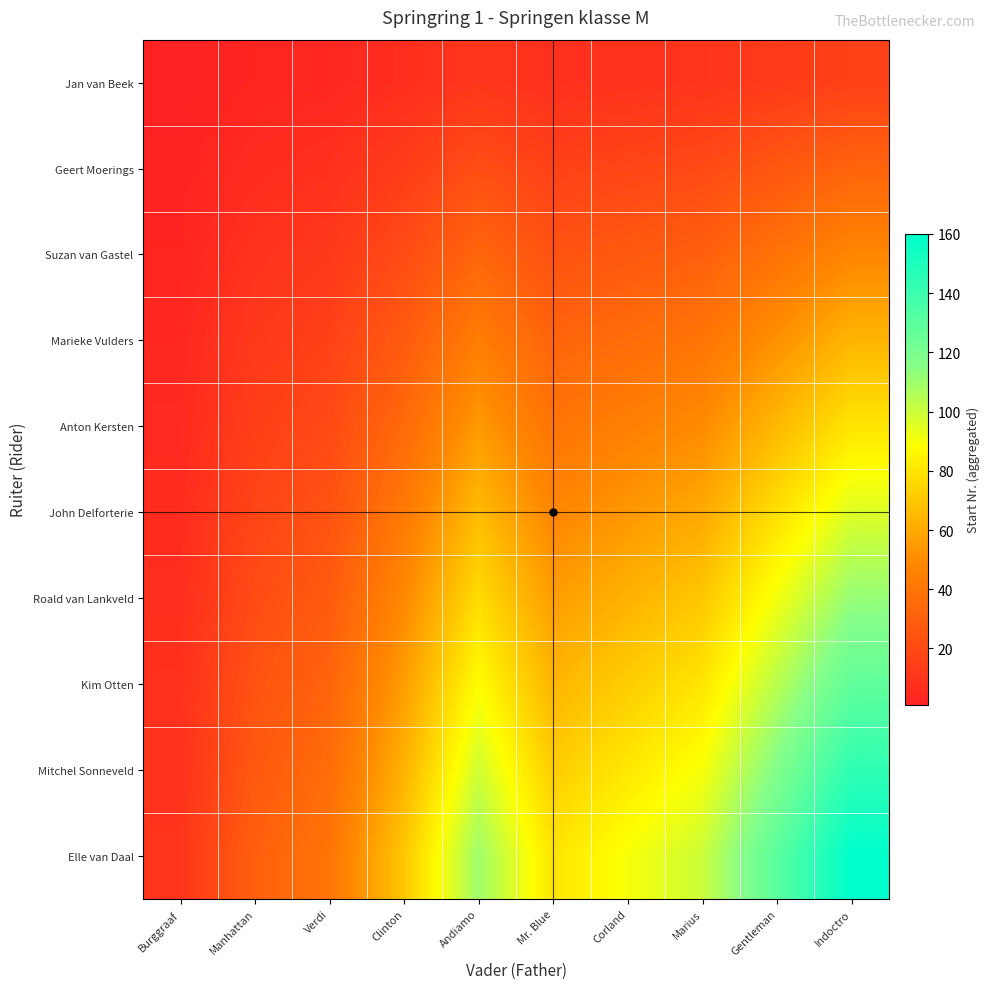

Which series changed the most between Burggraaf and Manhattan?

Elle van Daal